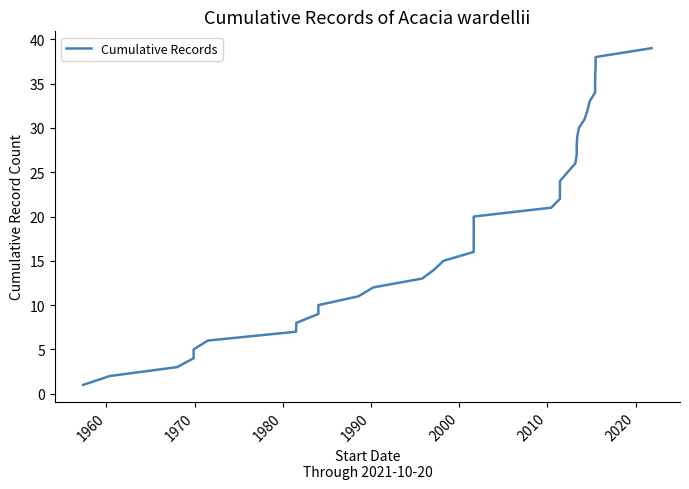

Is this an area chart (filled region under the line)?

No